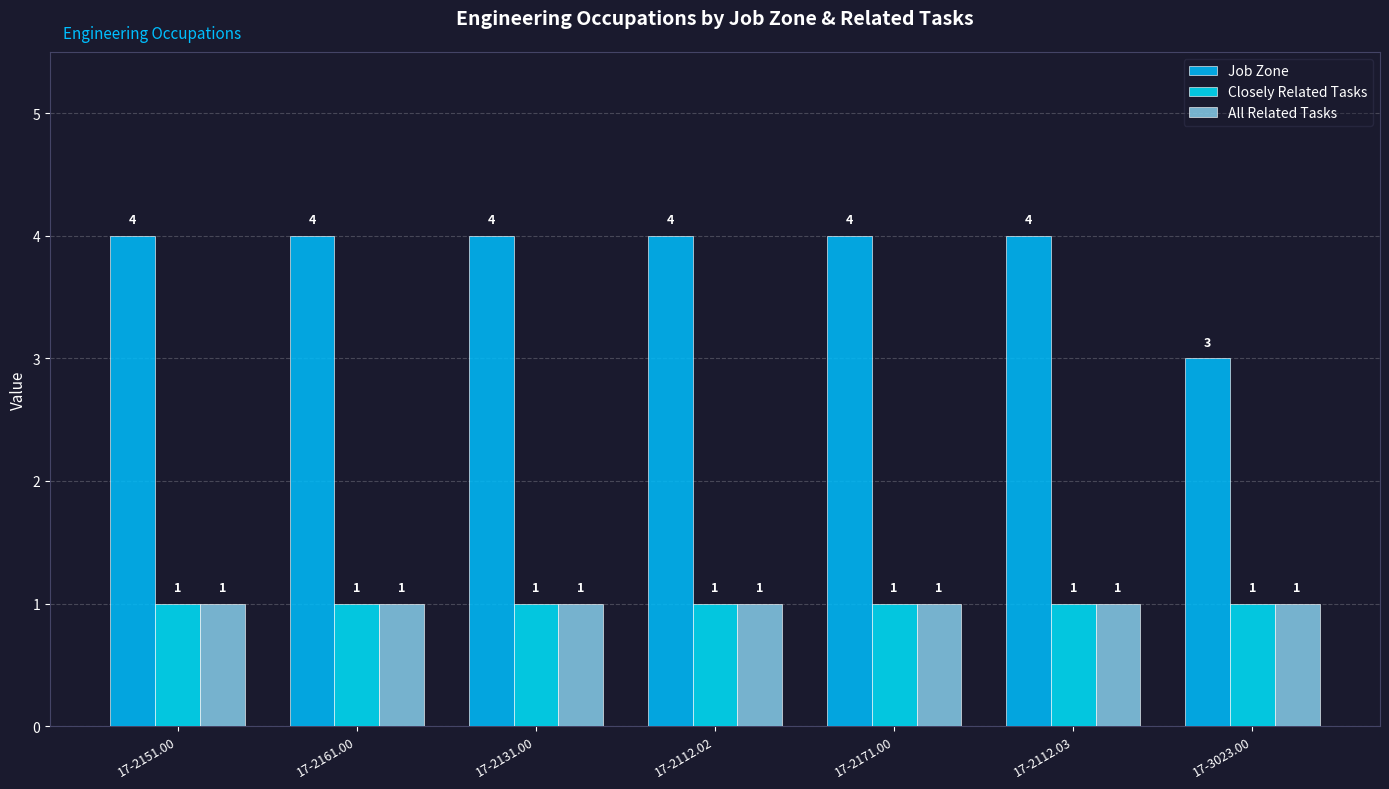

What is the total value across all series at 17-2131.00?

6